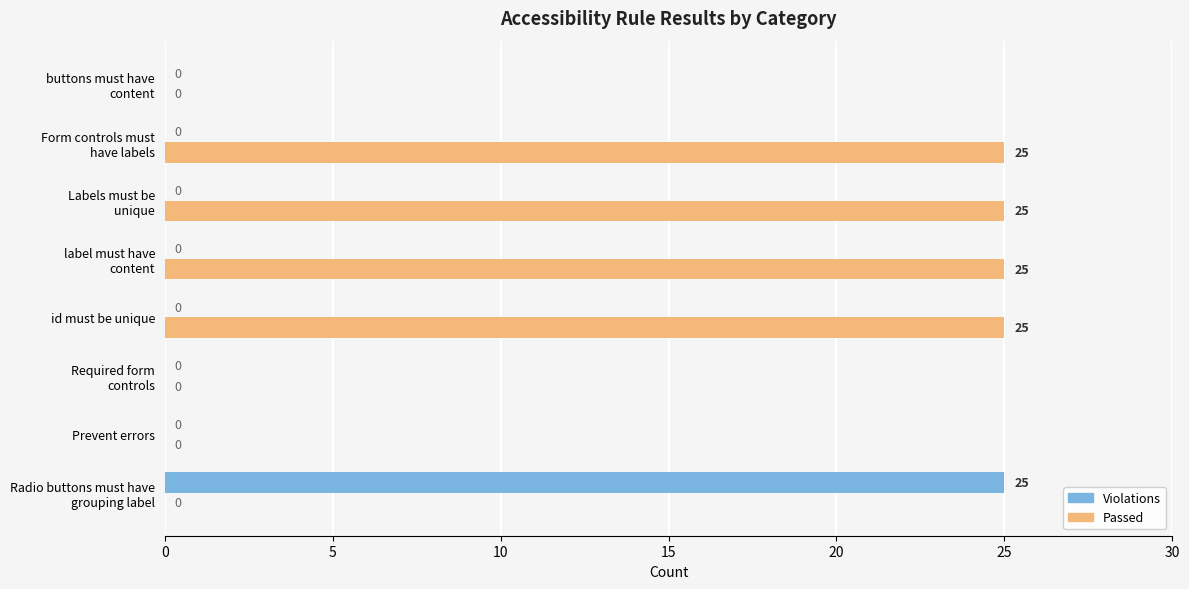

What is the maximum value shown in the chart?

25